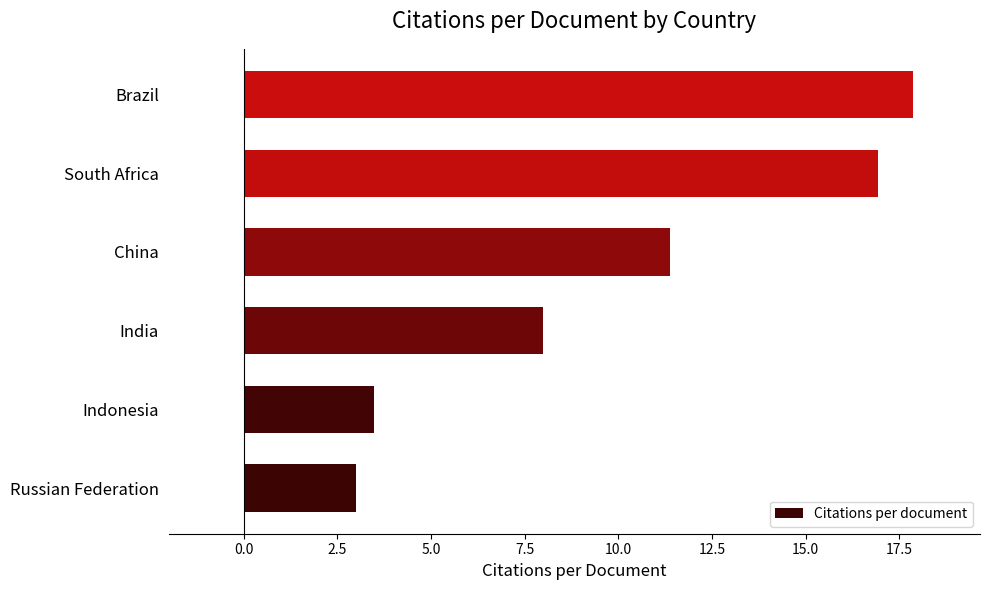

Does the chart contain any negative values?

No